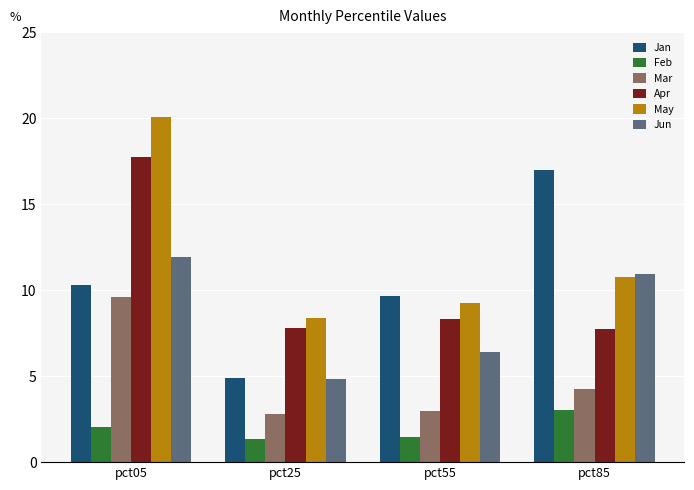

The value of Apr at pct05 is 17.8. True or false?

True